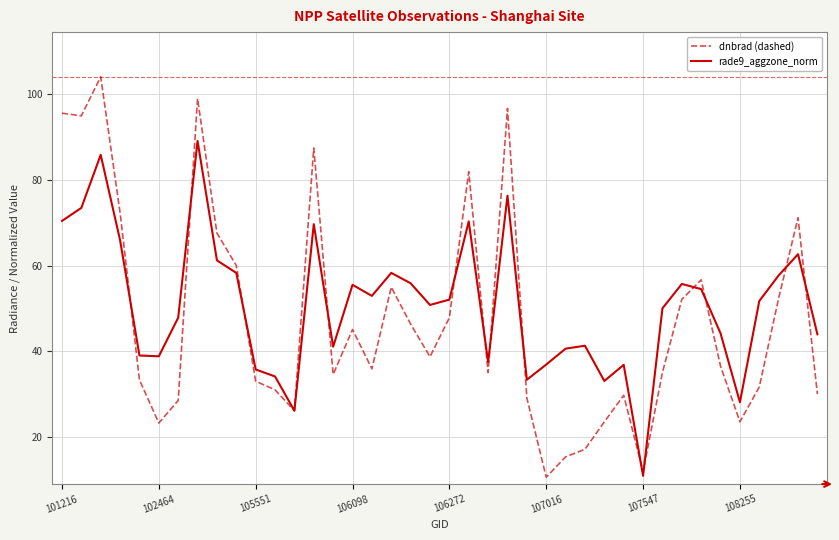

What is the lowest value of the rade9_aggzone_norm series?

11.0